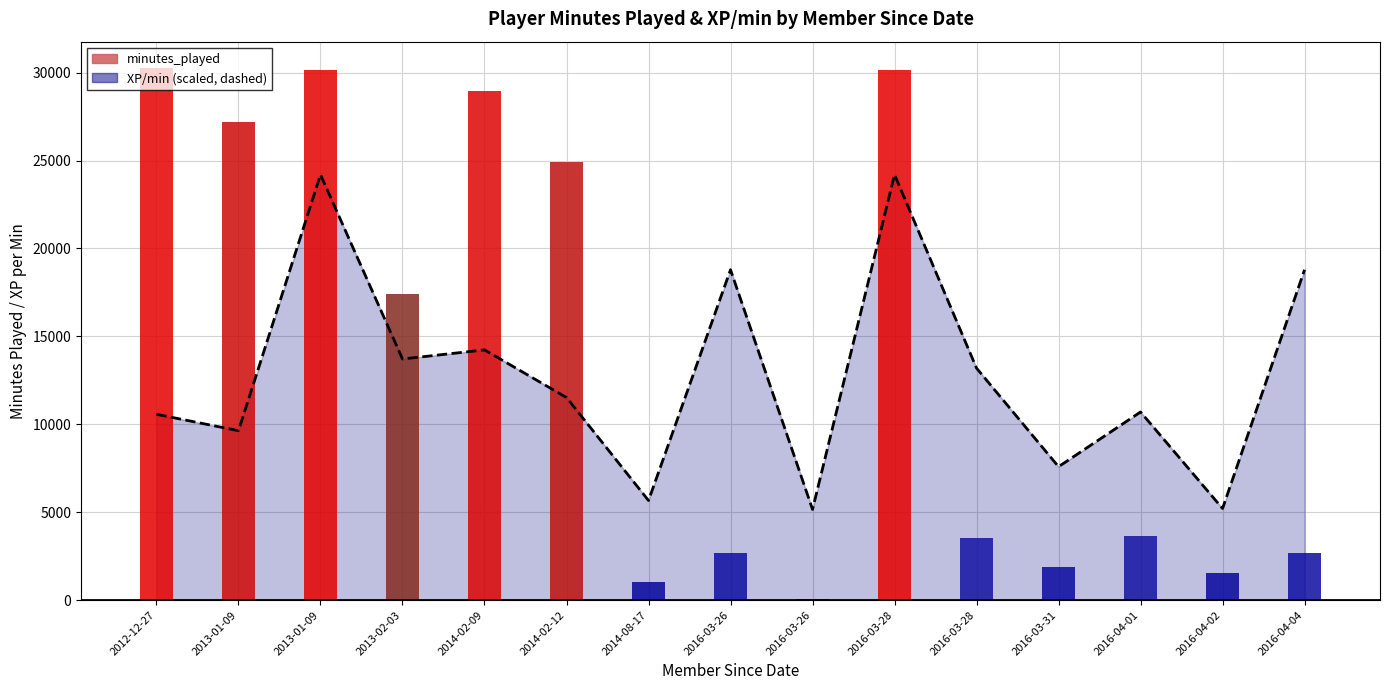

What is the label of the 2nd bar from the right?

2016-04-02